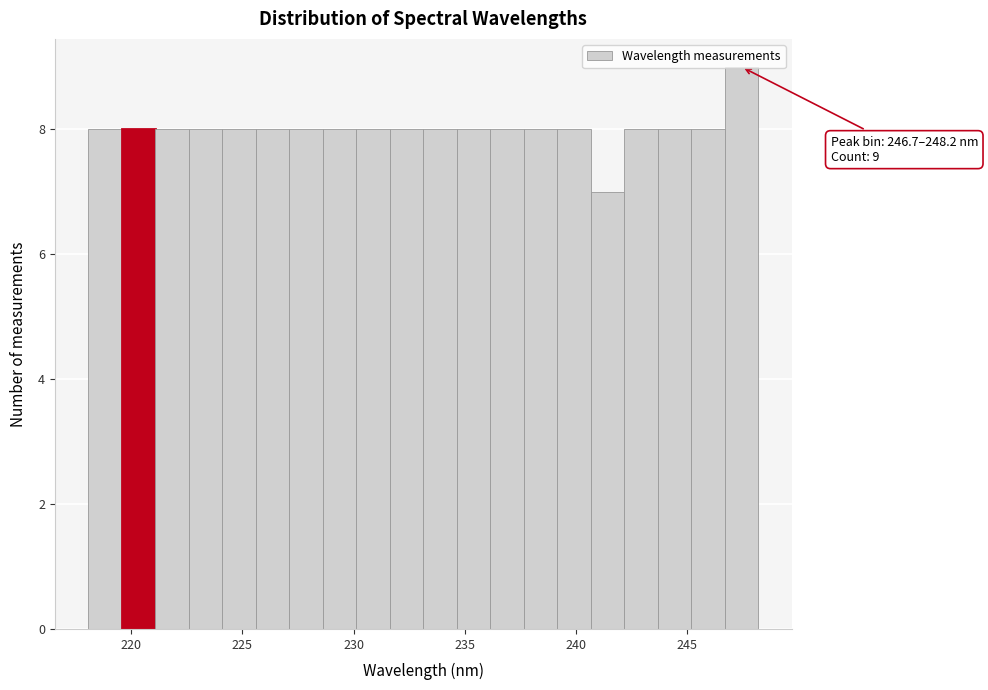

Read against the x-axis, roughly where is the centre of the tallest bar?

247.5